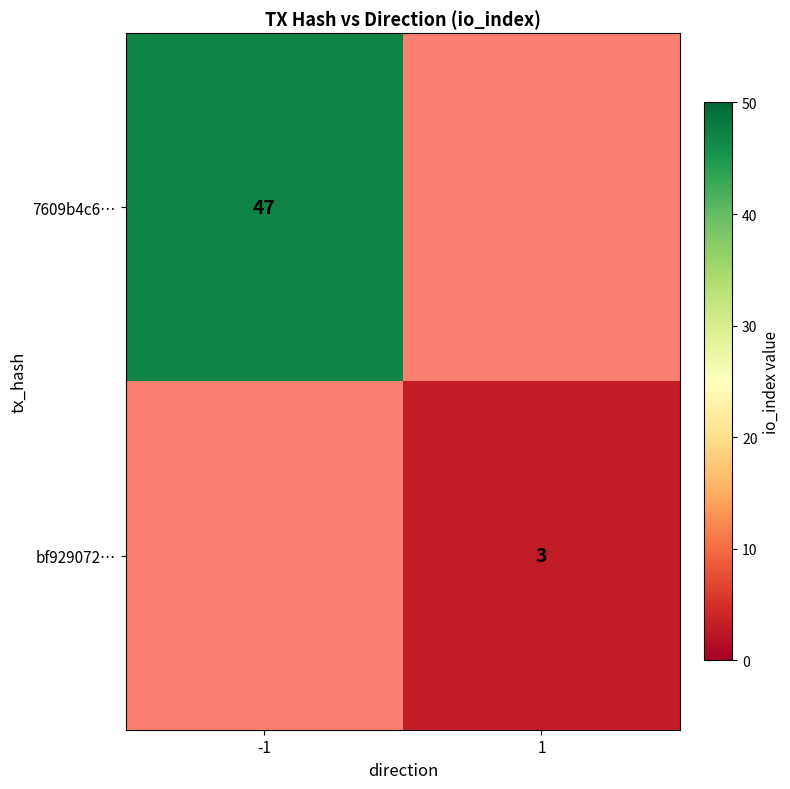

True or false: 7609b4c6… has a value of 69 at -1.

False